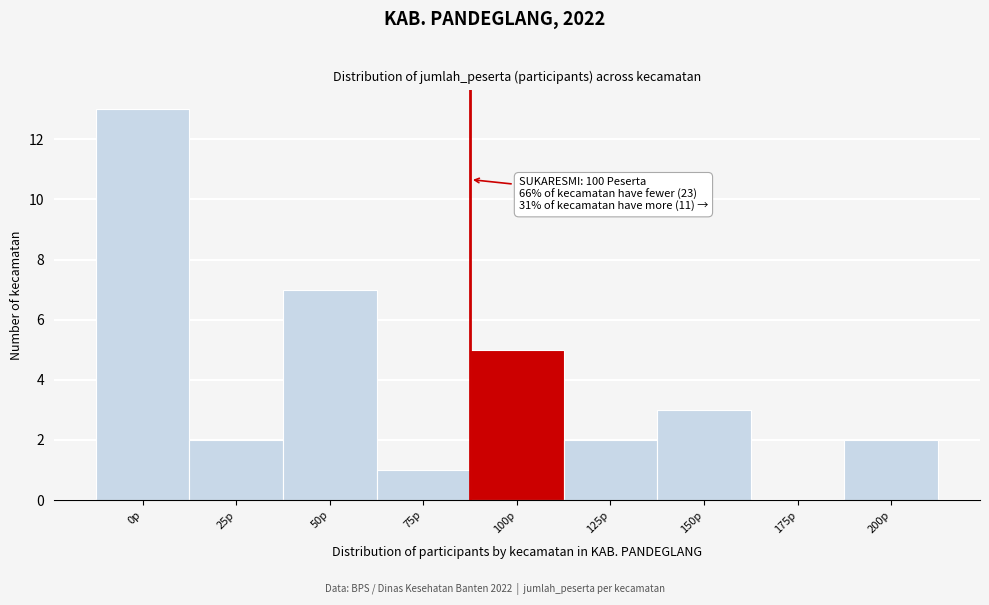

Reading left to right, what are all the values shown in this chart?

0p=13	25p=2	50p=7	75p=1	100p=5	125p=2	150p=3	175p=0	200p=2